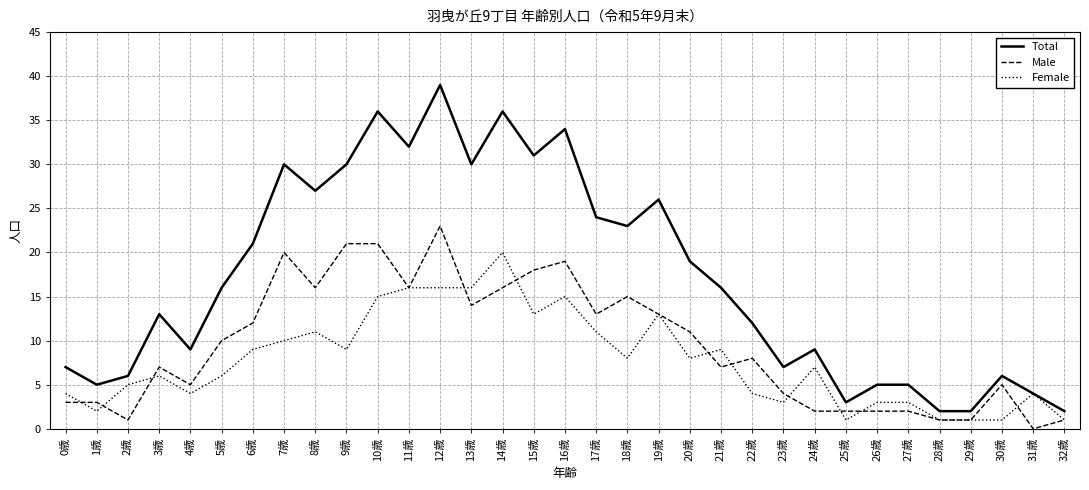

At how many categories does at least one series exceed 17?

15